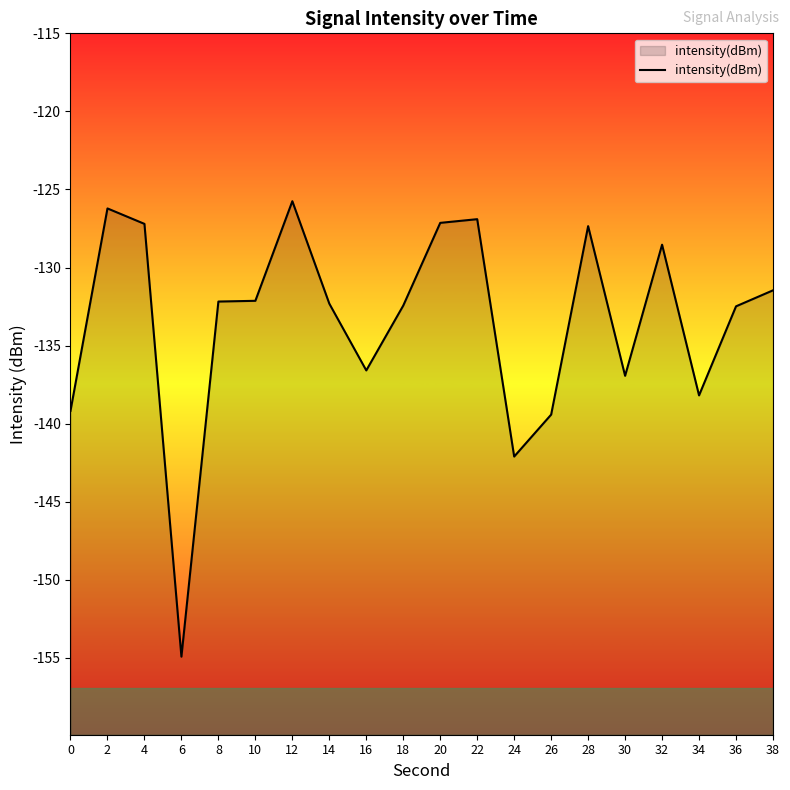

What is the average value?

-133.5